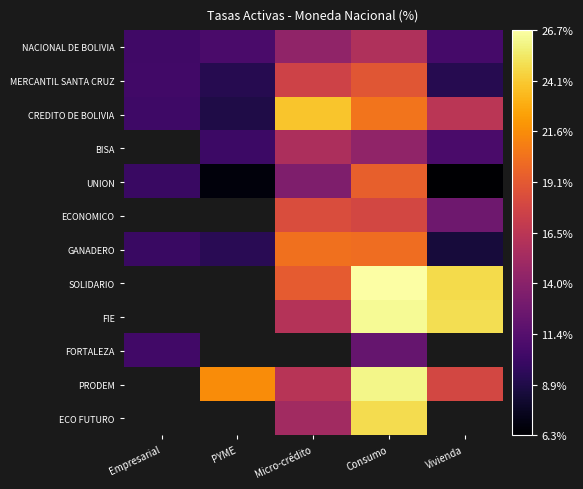

At which category does the chart reach its minimum across all series?

Vivienda